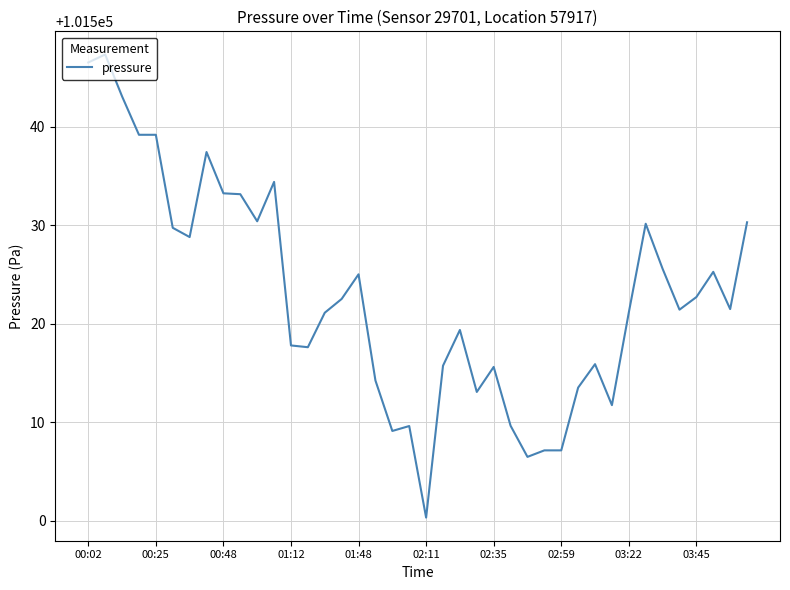

What is the difference between the maximum and minimum values?

47.0